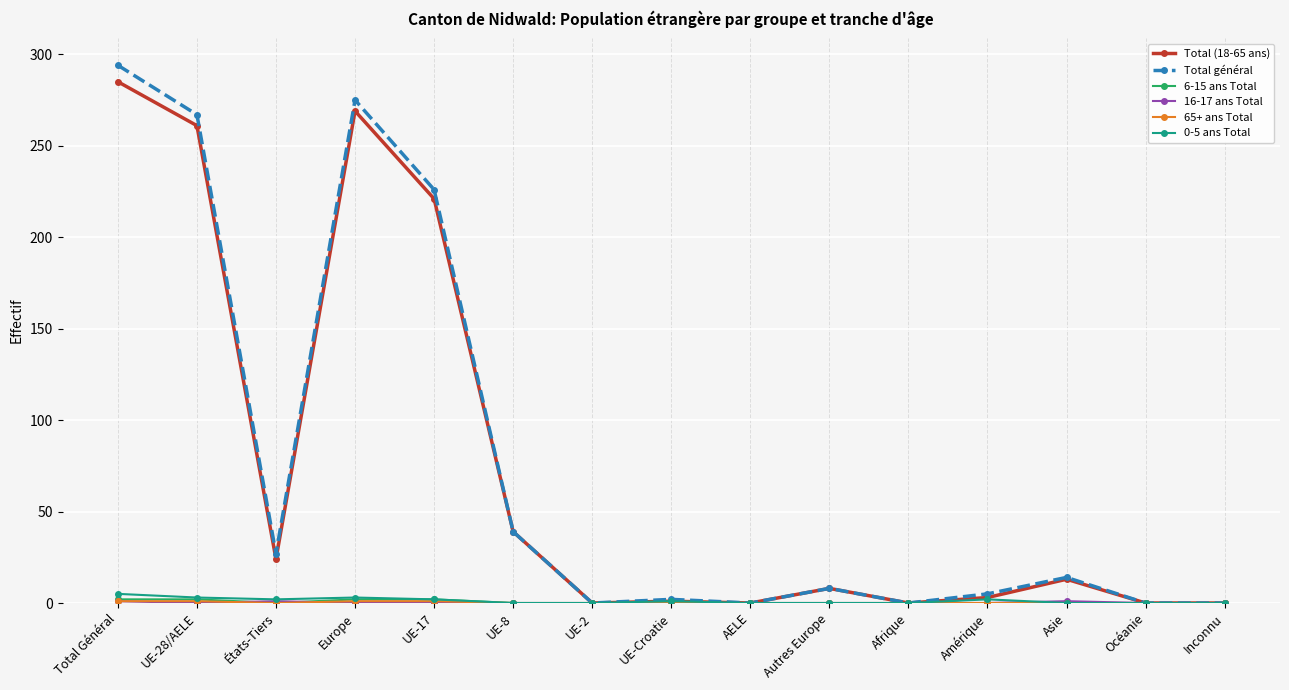

How many data points does each series have?

15